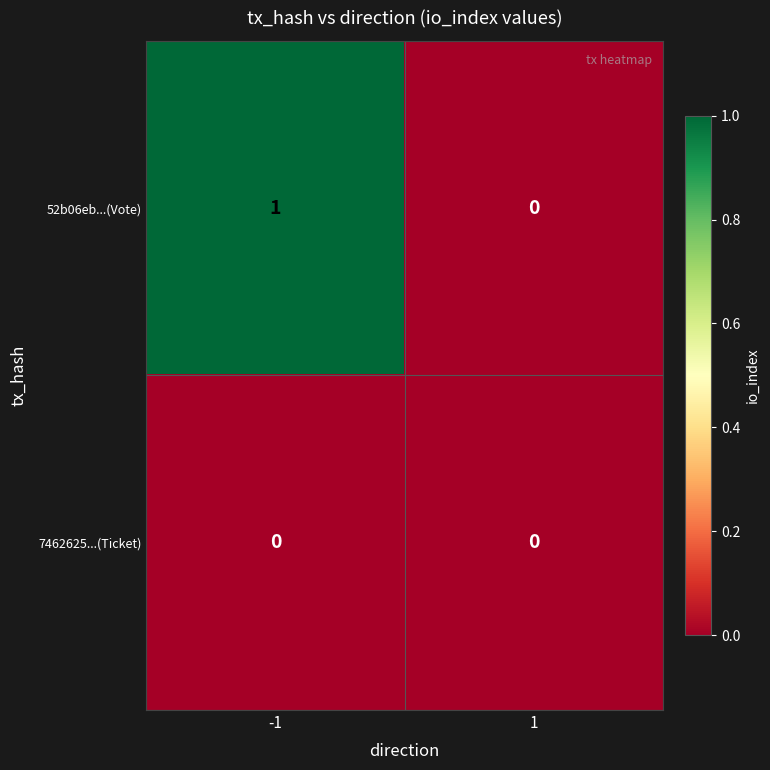

Count the number of categories in the chart.

2